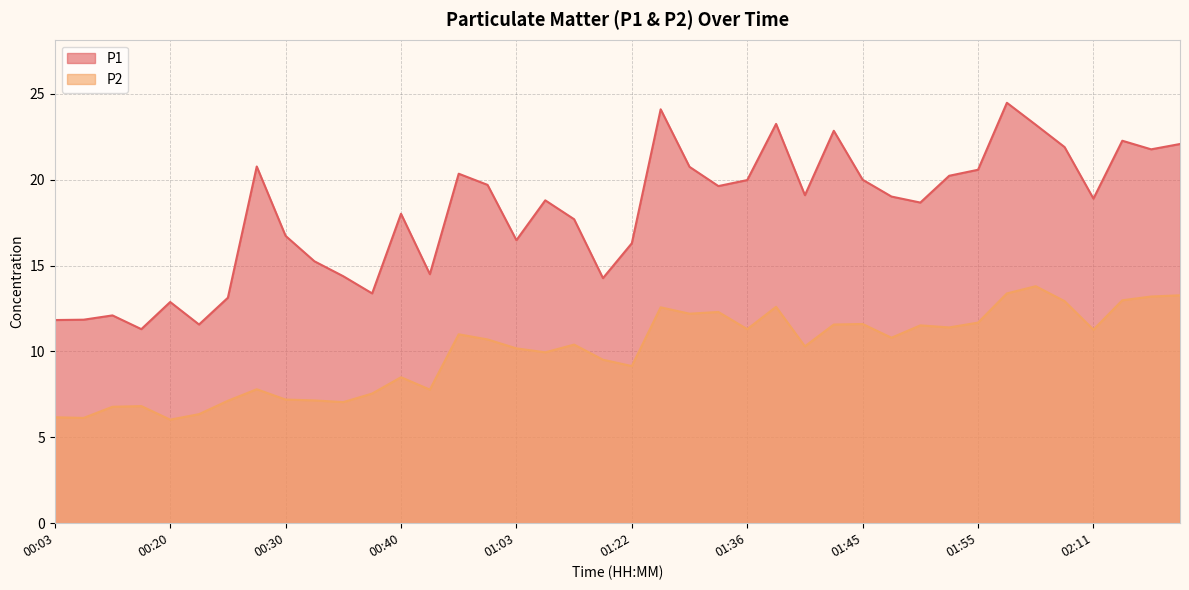

What position from the right is 01:28?

19